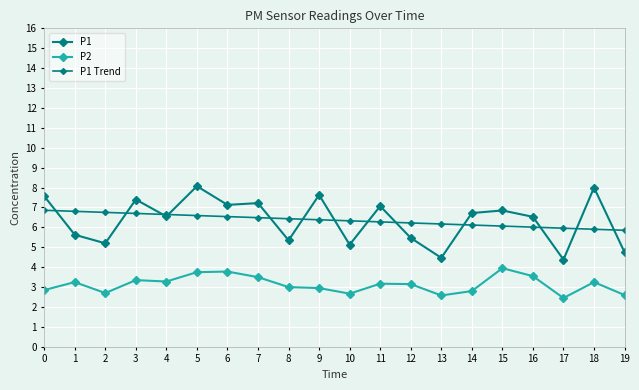

How many data points does each series have?

20